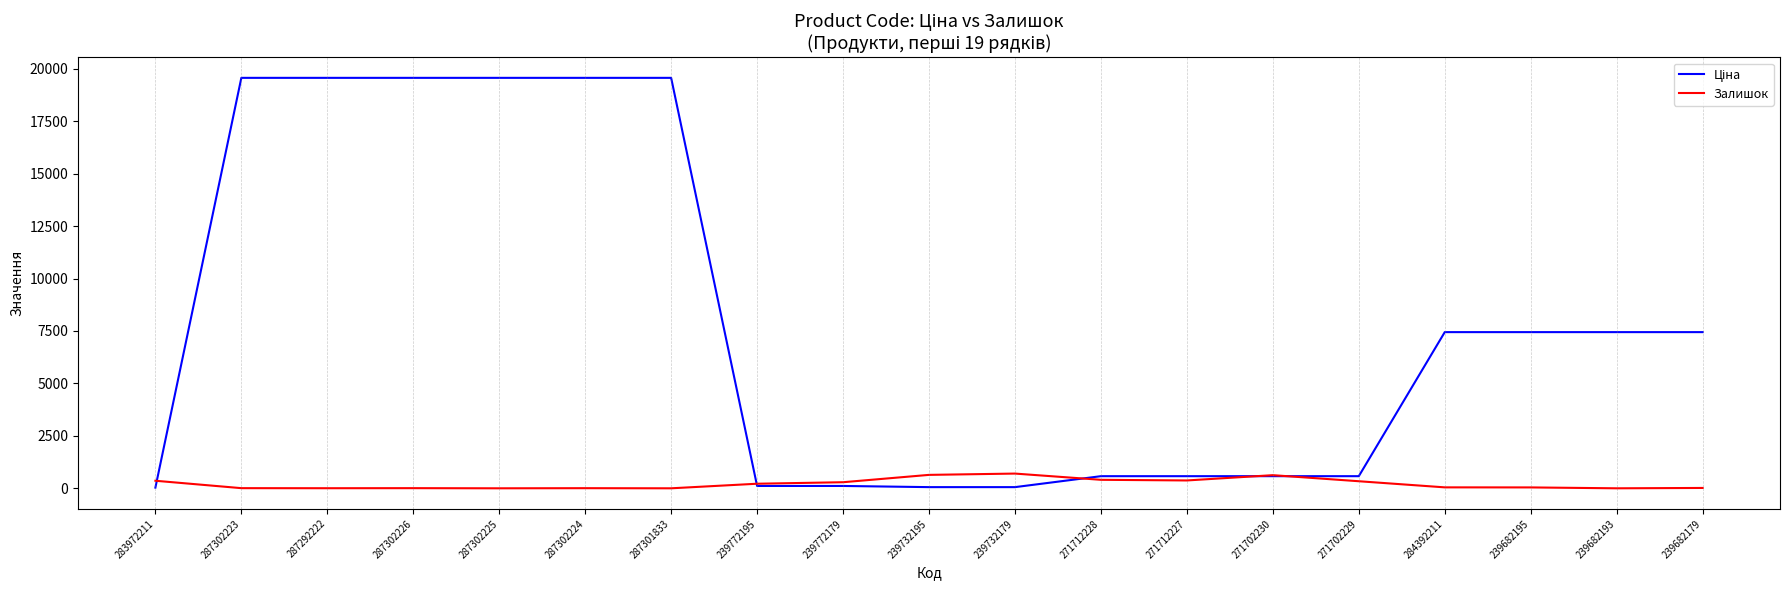

What is the maximum value shown in the chart?

19564.9